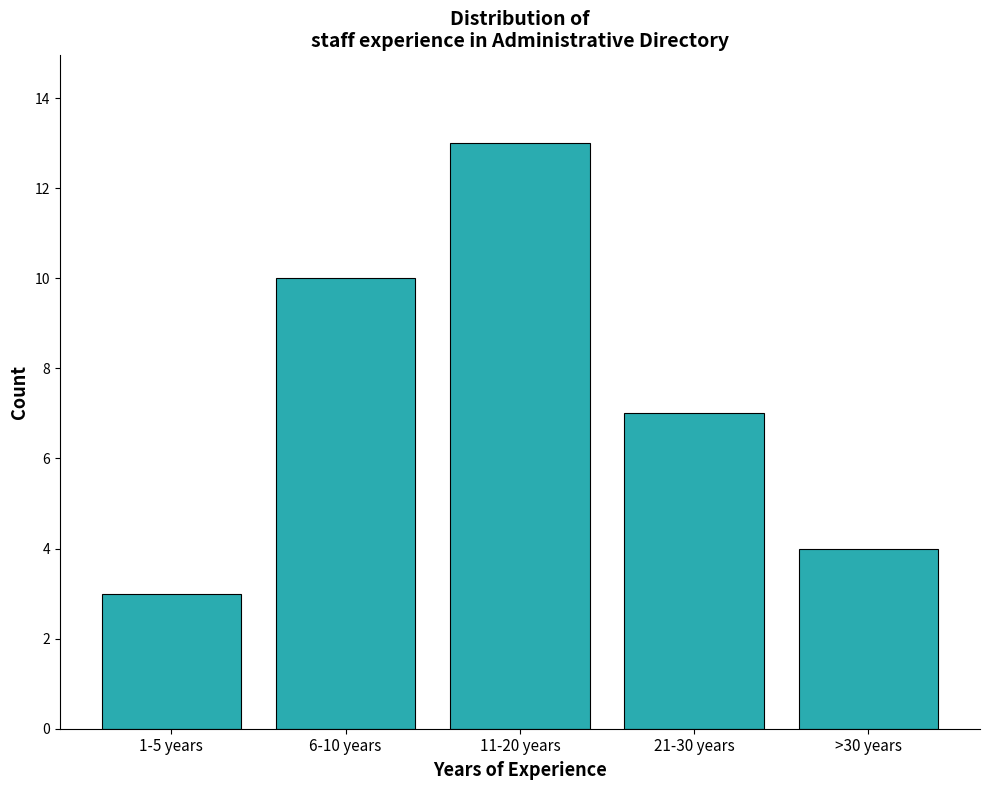

Reading right to left, extract all data points from this chart.

>30 years=4	21-30 years=7	11-20 years=13	6-10 years=10	1-5 years=3